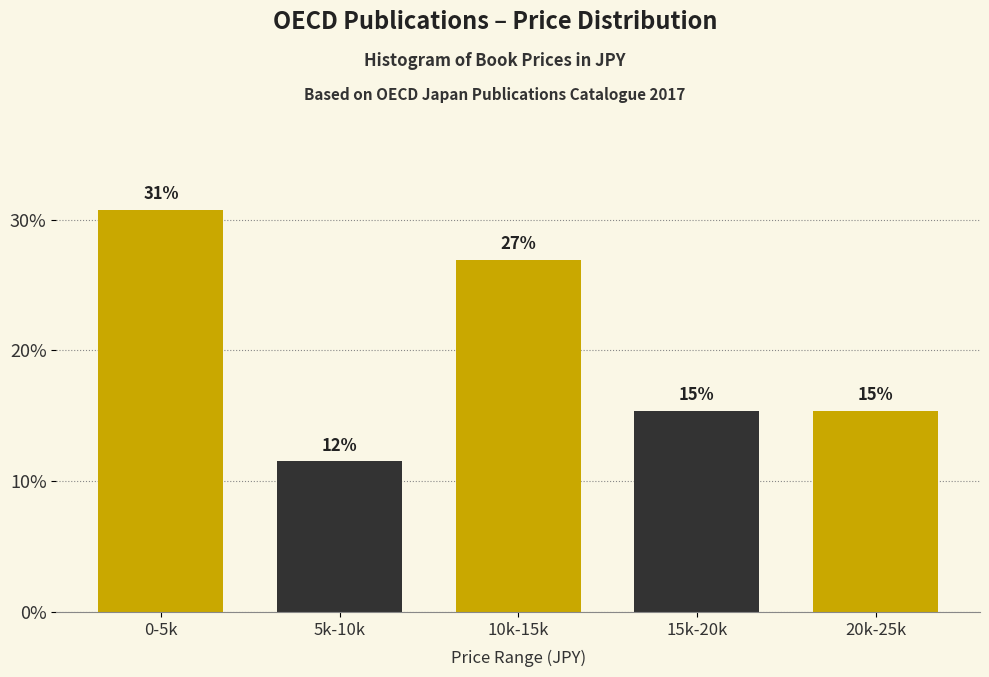

How many bars are there in total?

5